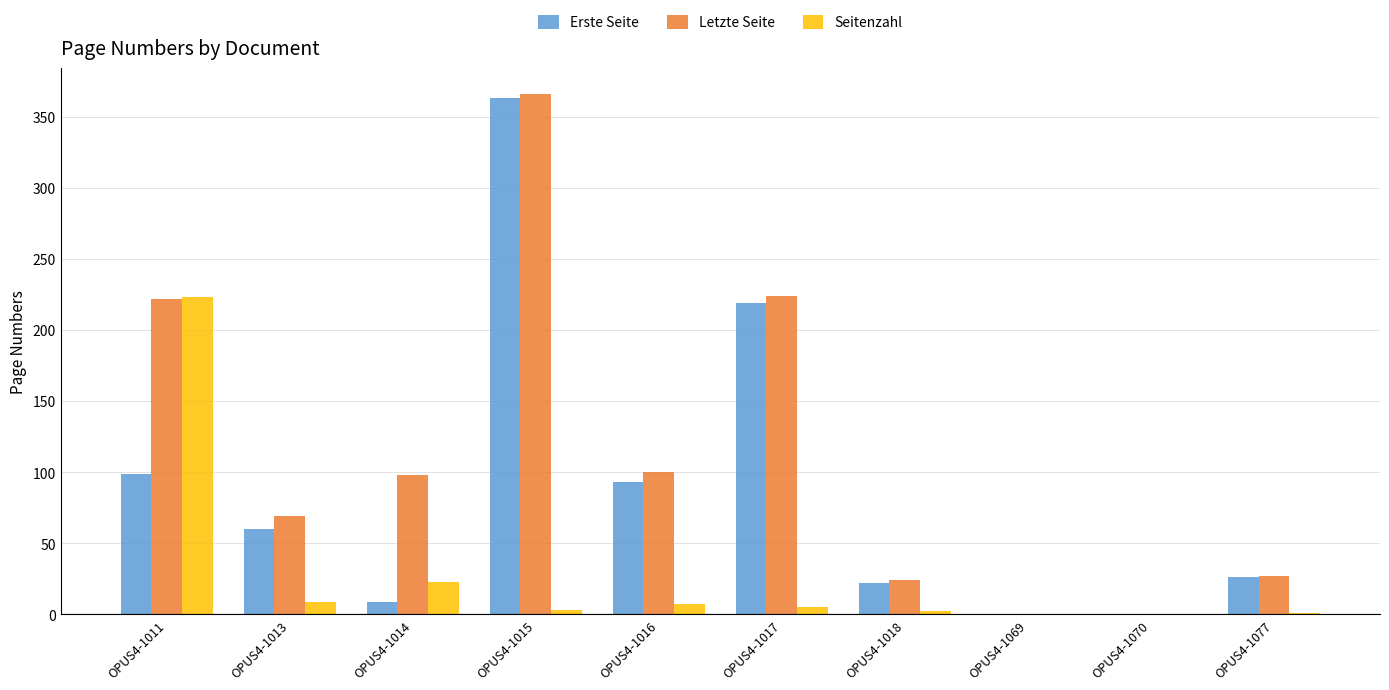

True or false: Letzte Seite has a value of 224 at OPUS4-1017.

True